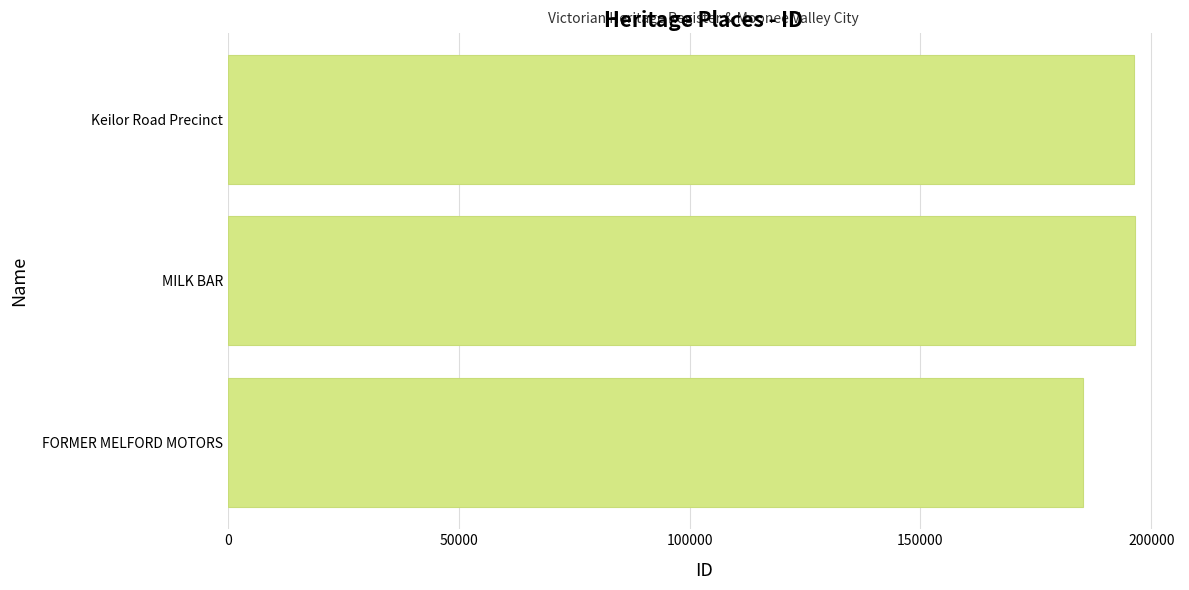

How many values are below 196171?

1